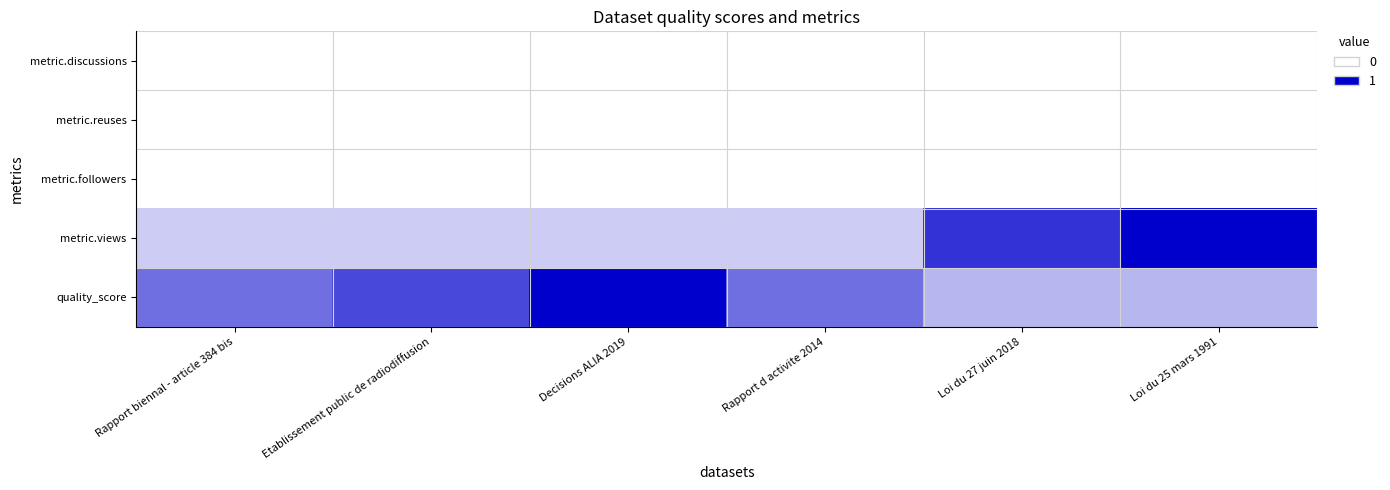

Count the number of data series in this chart.

5